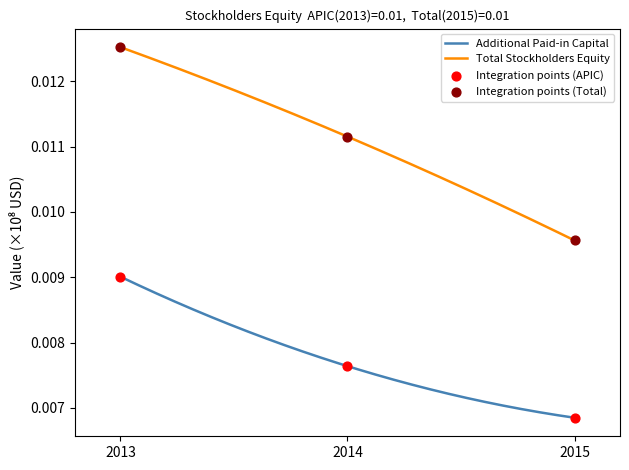

Which series has the largest total across all categories?

Total